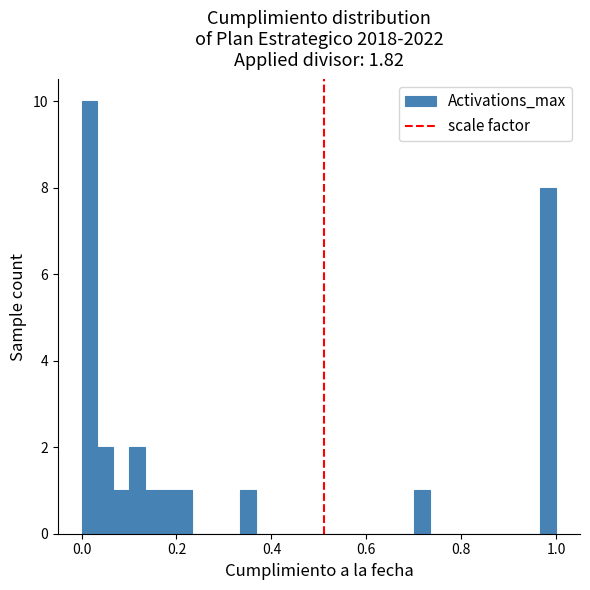

Read against the x-axis, roughly where is the centre of the tallest bar?

0.02